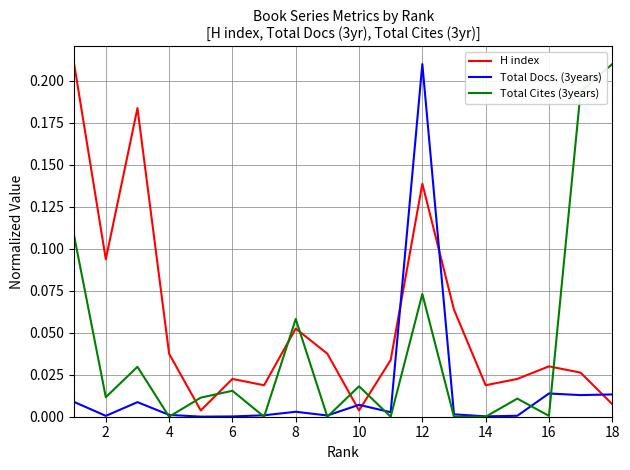

Which series has the largest total across all categories?

H index